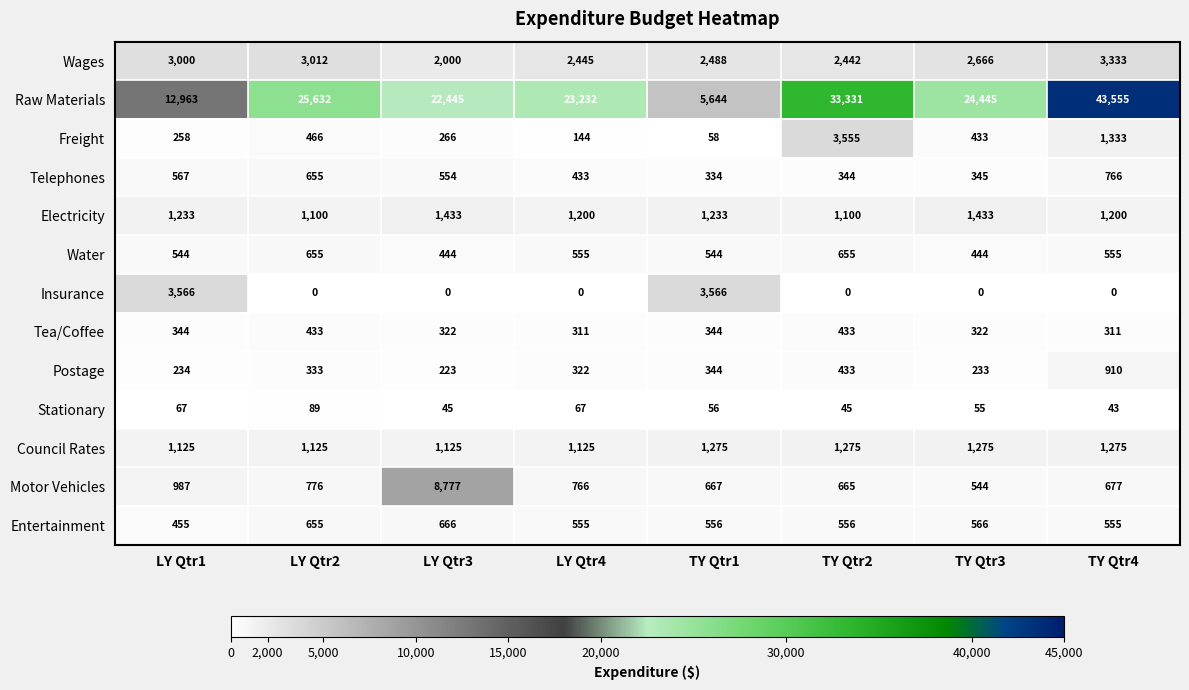

What is the difference between the highest and lowest values at TY Qtr4?

43555